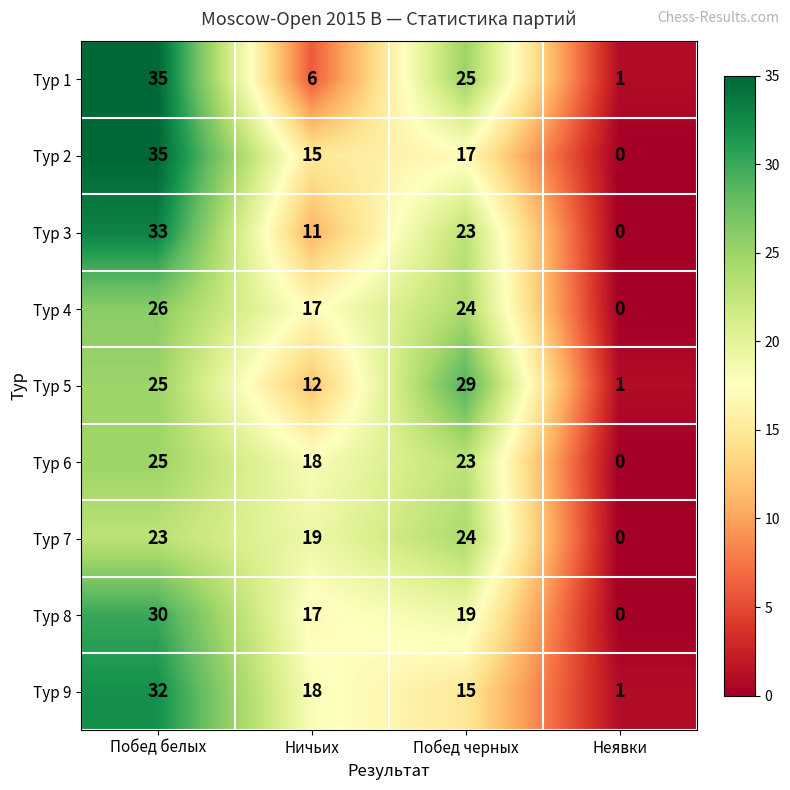

Which series changed the most between Побед черных and Неявки?

Тур 5